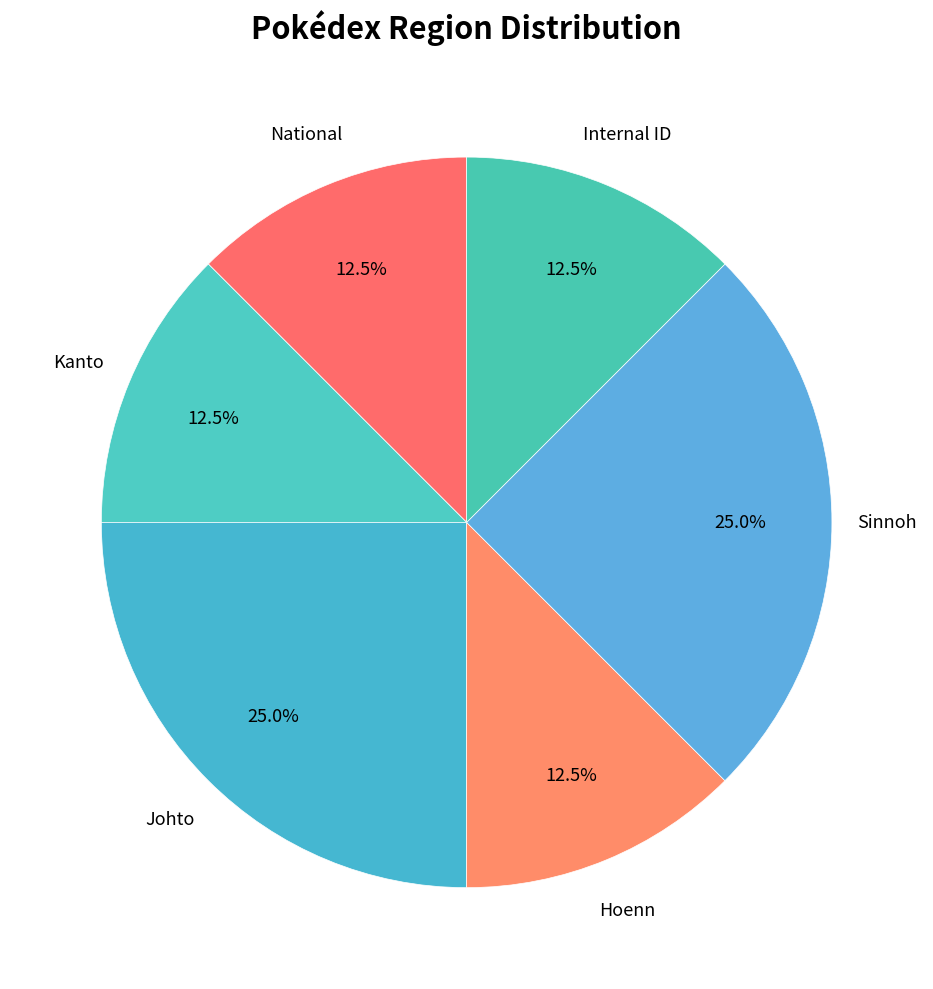

What percentage do Sinnoh and National together represent?

37.5%